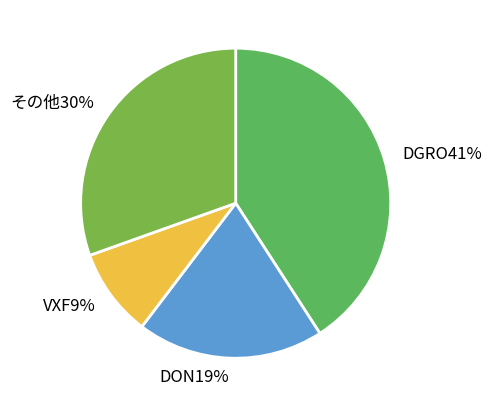

Count the number of slices in the pie.

4